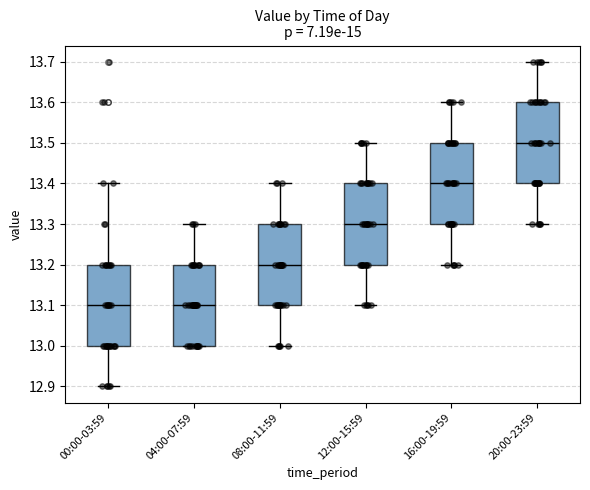

Reading left to right, transcribe this box plot: for each box, give where its median line is, the range the box spans, and where its two whiskers end, as read against the y-axis. The values are not printed on the chart, so give them approximately, as read against the axis.

00:00-03:59: median 13.1, box 13.0 to 13.2, whiskers 12.9 to 13.4
04:00-07:59: median 13.1, box 13.0 to 13.2, whiskers 13.0 to 13.3
08:00-11:59: median 13.2, box 13.1 to 13.3, whiskers 13.0 to 13.4
12:00-15:59: median 13.3, box 13.2 to 13.4, whiskers 13.1 to 13.5
16:00-19:59: median 13.4, box 13.3 to 13.5, whiskers 13.2 to 13.6
20:00-23:59: median 13.5, box 13.4 to 13.6, whiskers 13.3 to 13.7